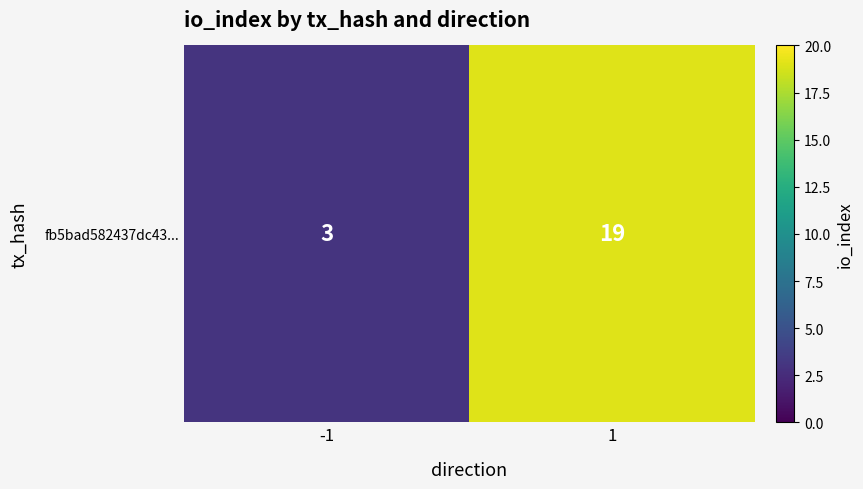

Rank the categories by value from lowest to highest.

-1, 1